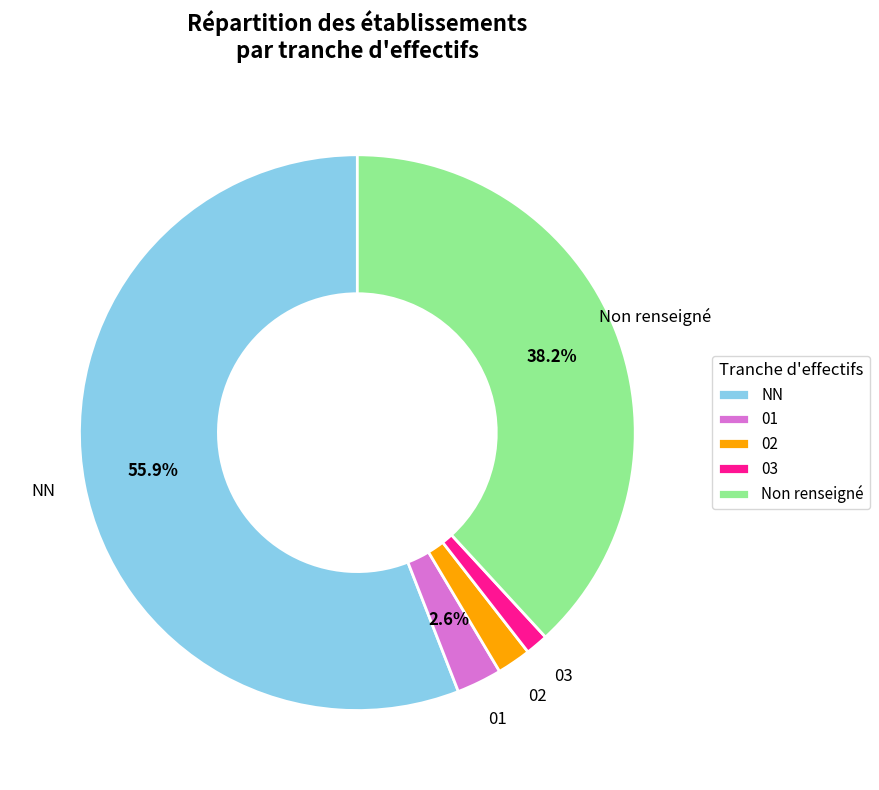

True or false: 03 accounts for 1% of the total.

True